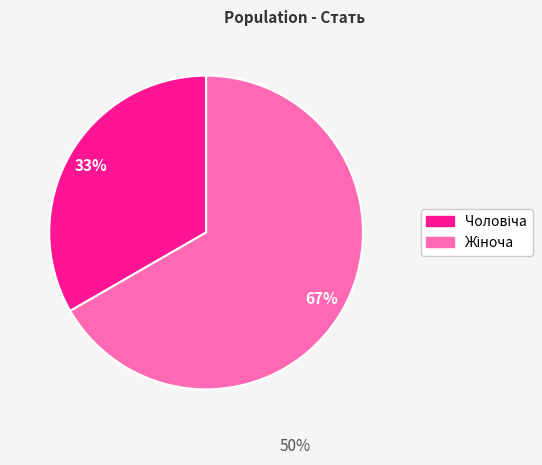

Does any single category account for the majority?

Yes